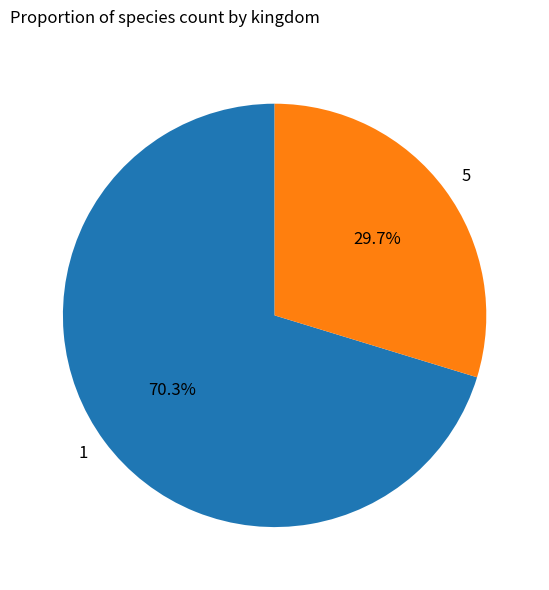

How many segments does this pie chart have?

2